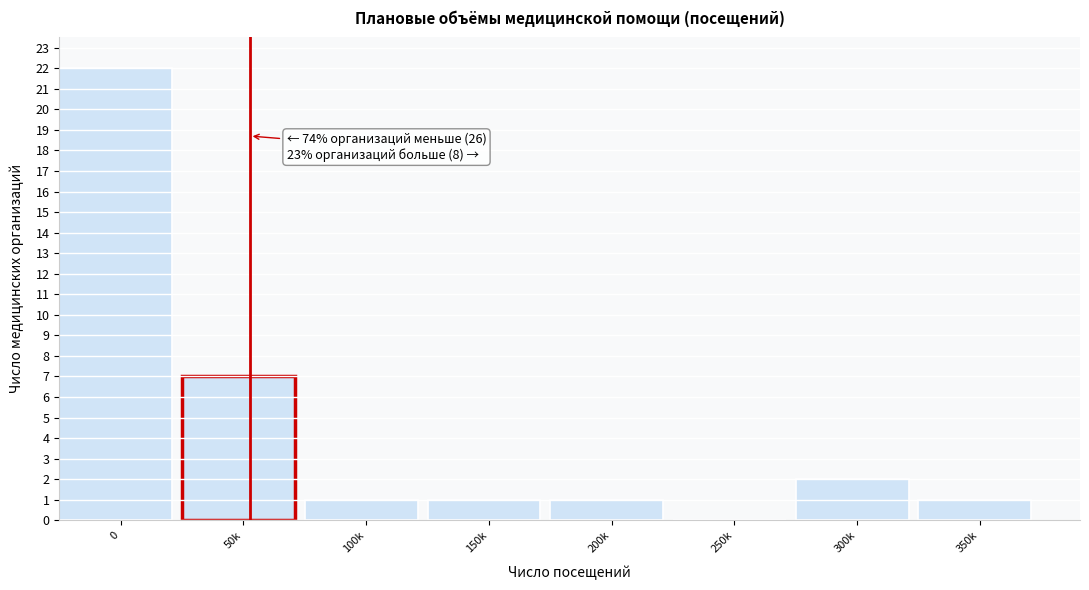

Reading left to right, list all the values displayed in this chart.

0=22	50k=7	100k=1	150k=1	200k=1	250k=0	300k=2	350k=1